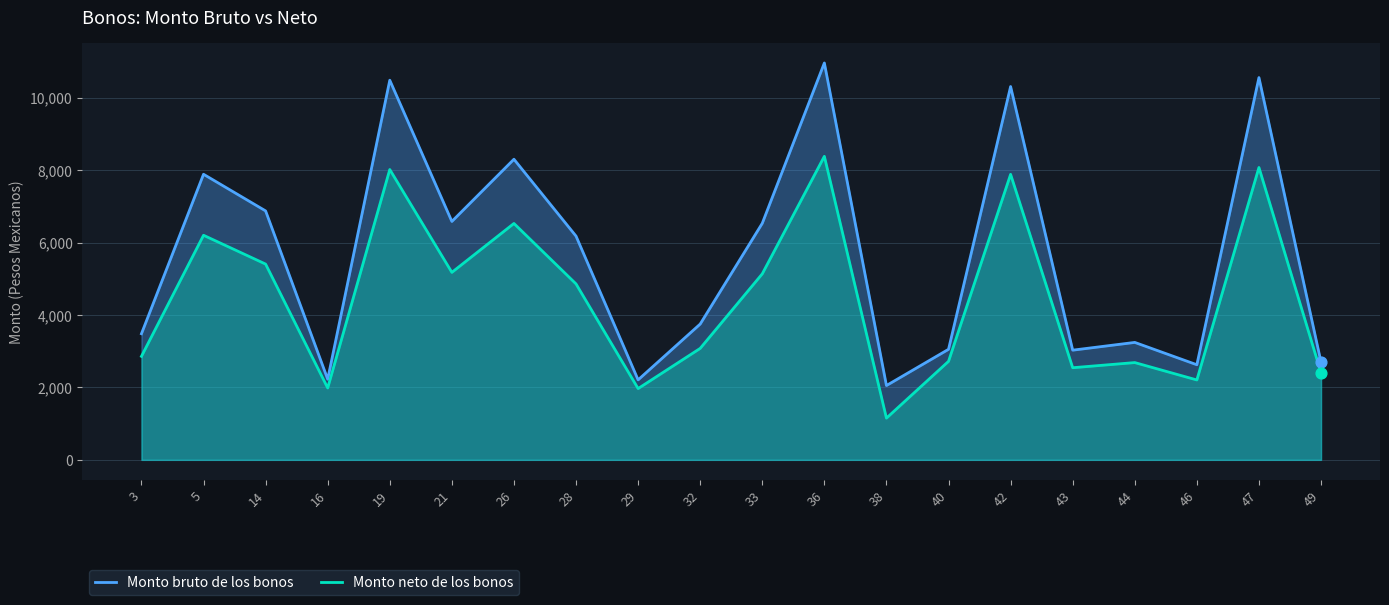

Which series has the widest spread of Y values?

Monto bruto de los bonos